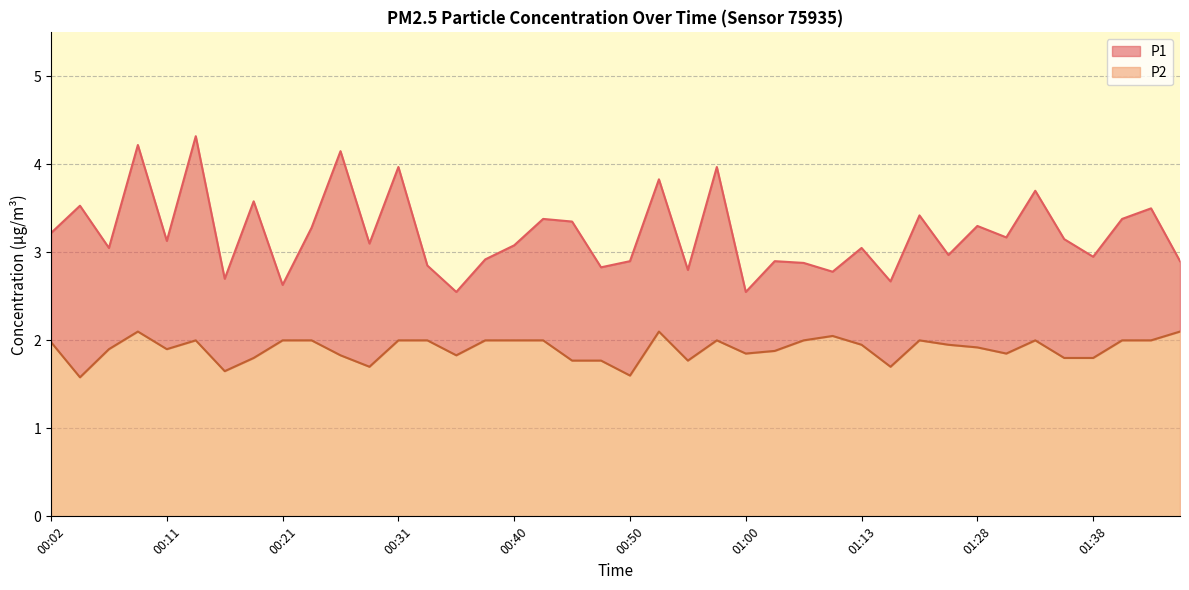

True or false: P2 and P1 intersect in this chart.

False